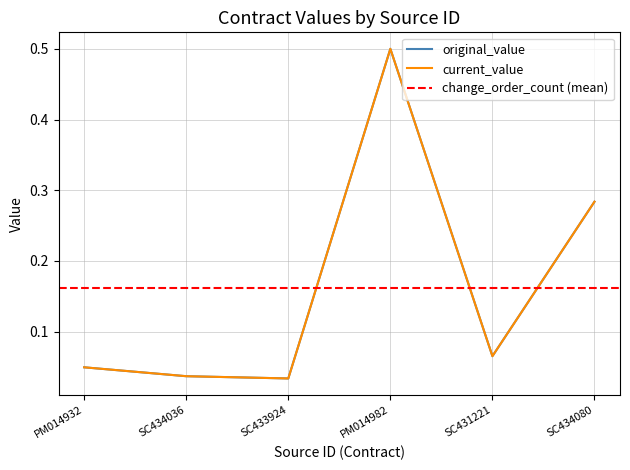

Which series has the largest total across all categories?

original_value